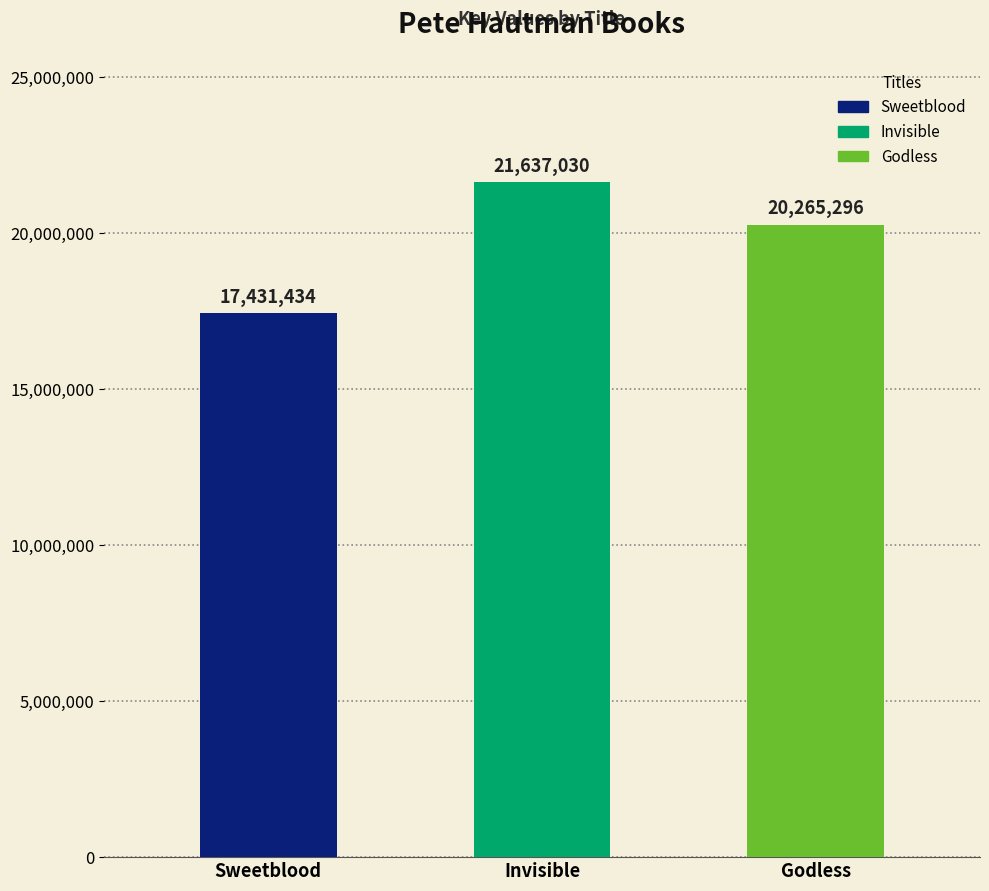

What is the change in value from Invisible to Godless?

-1371734